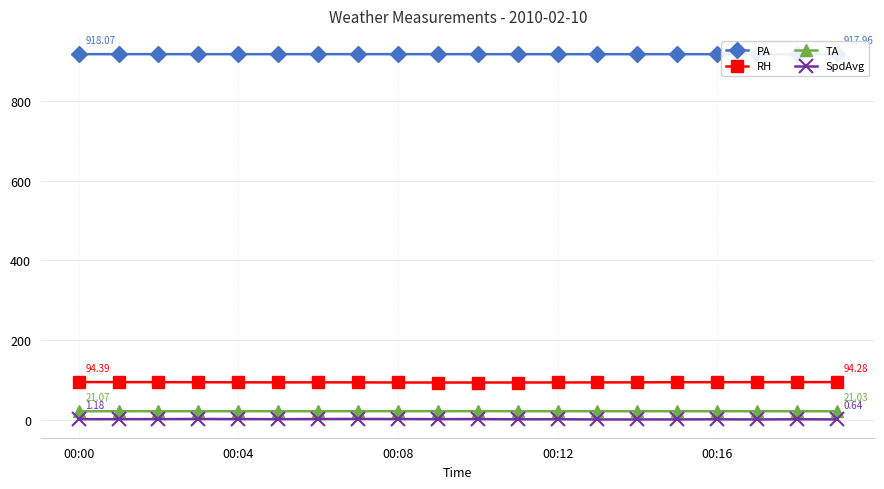

True or false: RH and SpdAvg intersect in this chart.

False